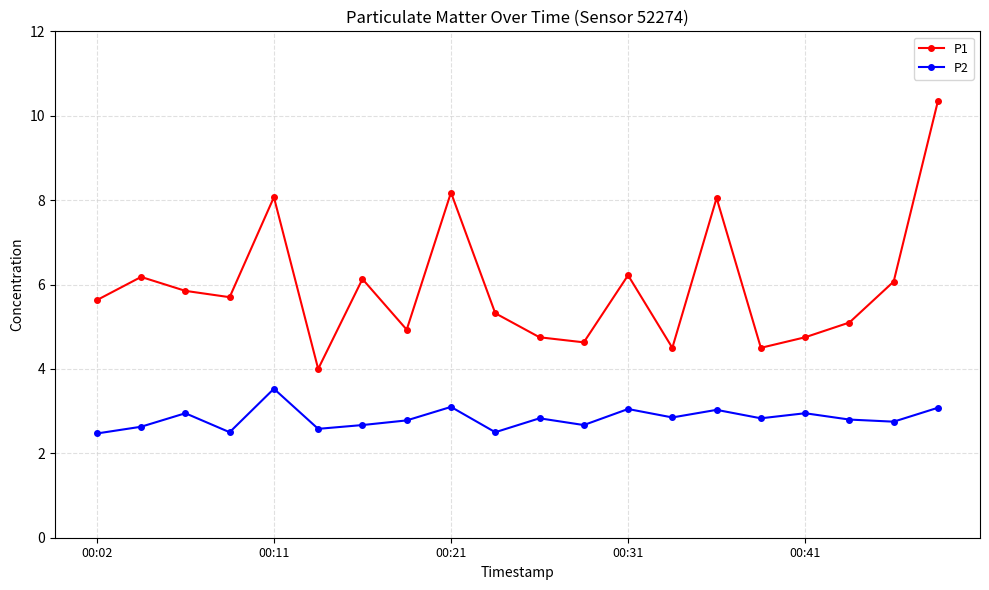

How many lines are shown in the chart?

2